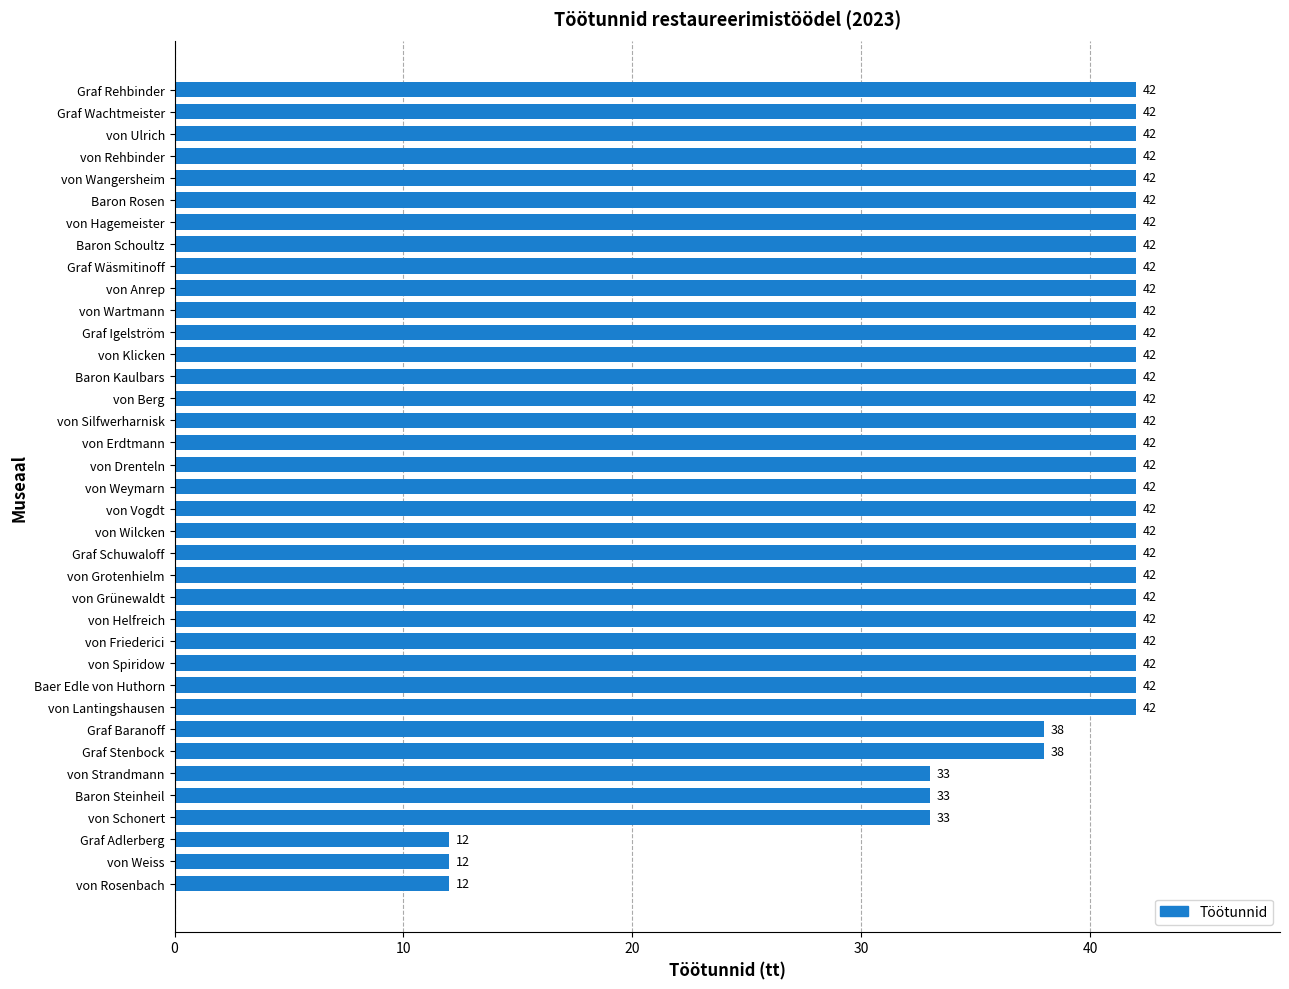

Reading top to bottom, list all the values displayed in this chart.

Graf Rehbinder=42	Graf Wachtmeister=42	von Ulrich=42	von Rehbinder=42	von Wangersheim=42	Baron Rosen=42	von Hagemeister=42	Baron Schoultz=42	Graf Wäsmitinoff=42	von Anrep=42	von Wartmann=42	Graf Igelström=42	von Klicken=42	Baron Kaulbars=42	von Berg=42	von Silfwerharnisk=42	von Erdtmann=42	von Drenteln=42	von Weymarn=42	von Vogdt=42	von Wilcken=42	Graf Schuwaloff=42	von Grotenhielm=42	von Grünewaldt=42	von Helfreich=42	von Friederici=42	von Spiridow=42	Baer Edle von Huthorn=42	von Lantingshausen=42	Graf Baranoff=38	Graf Stenbock=38	von Strandmann=33	Baron Steinheil=33	von Schonert=33	Graf Adlerberg=12	von Weiss=12	von Rosenbach=12